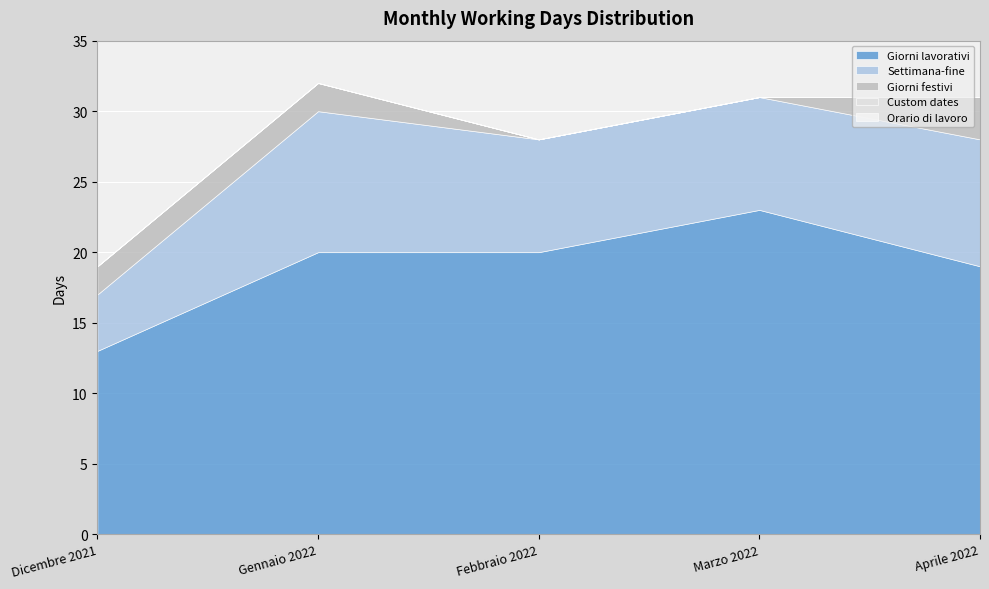

List the labels in order of Settimana-fine value, largest first.

Gennaio 2022, Aprile 2022, Febbraio 2022, Marzo 2022, Dicembre 2021